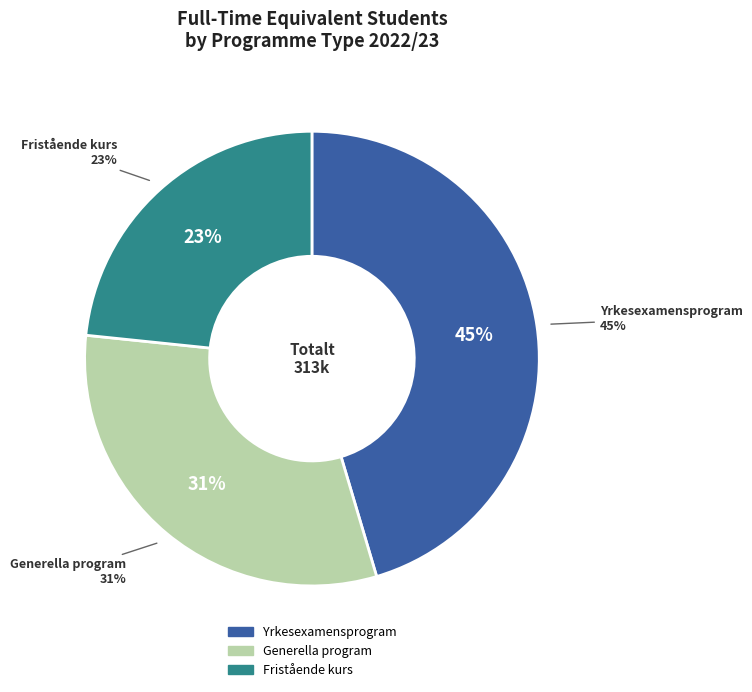

How many slices are in this pie chart?

3